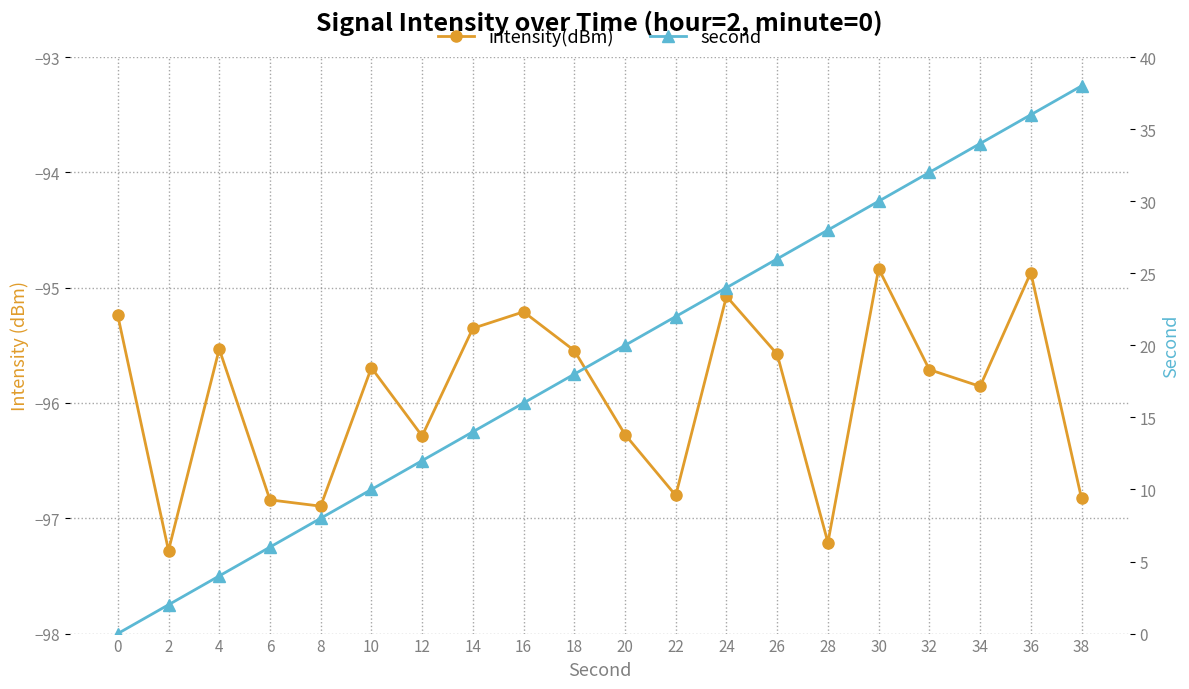

Rank the series by their average value, from lowest to highest.

intensity(dBm), second